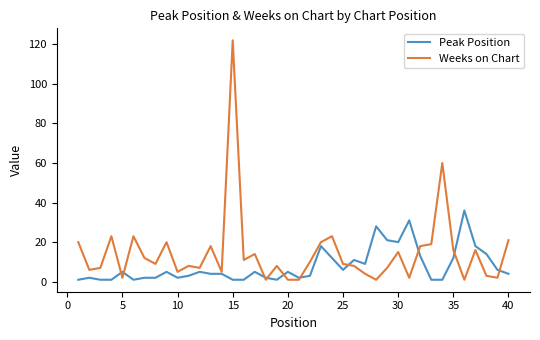

List the series in order of their overall mean, lowest first.

Peak Position, Weeks on Chart